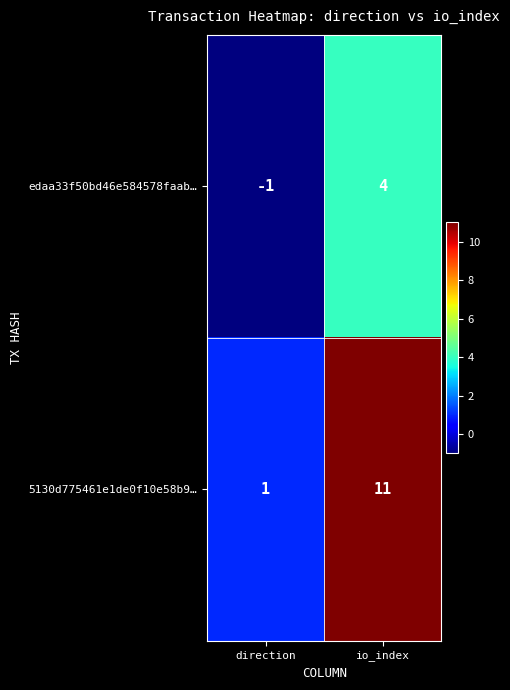

Reading right to left, list all the values displayed in this chart.

edaa33f50bd46e584578faab…: io_index=4	direction=-1
5130d775461e1de0f10e58b9…: io_index=11	direction=1